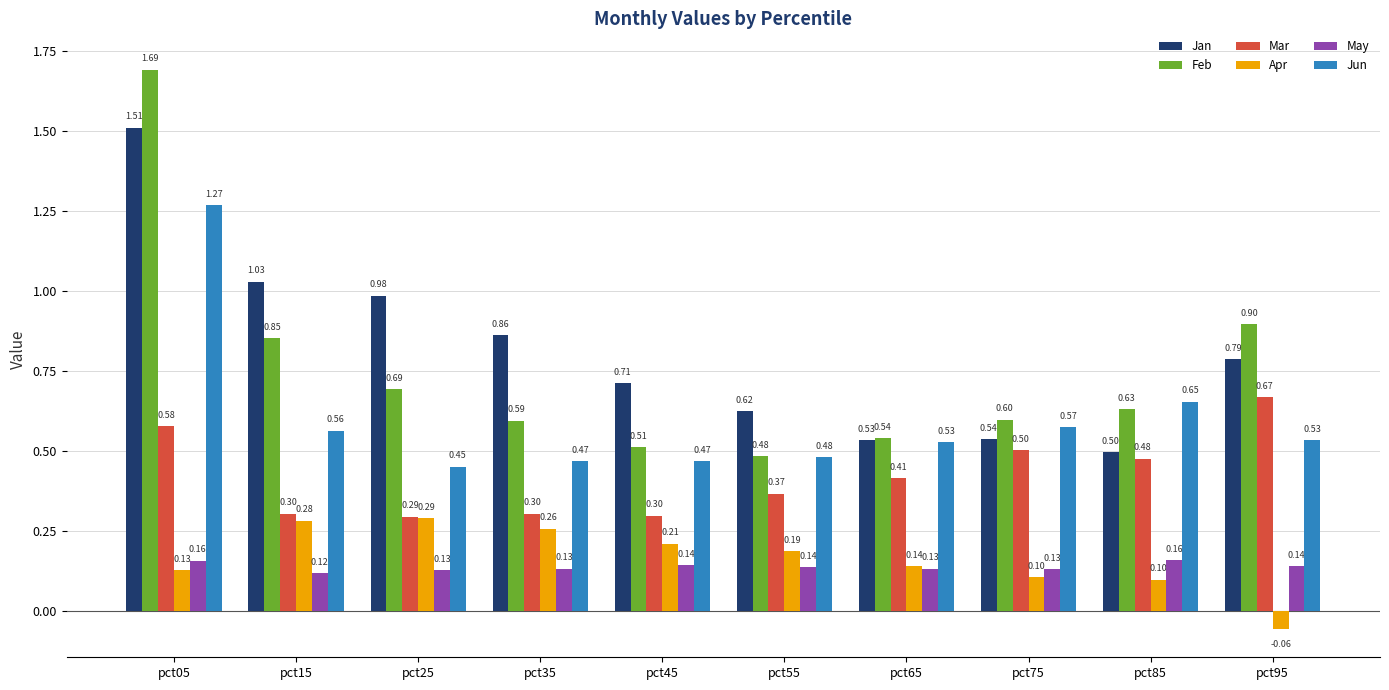

How many data points in Apr are less than 0?

1